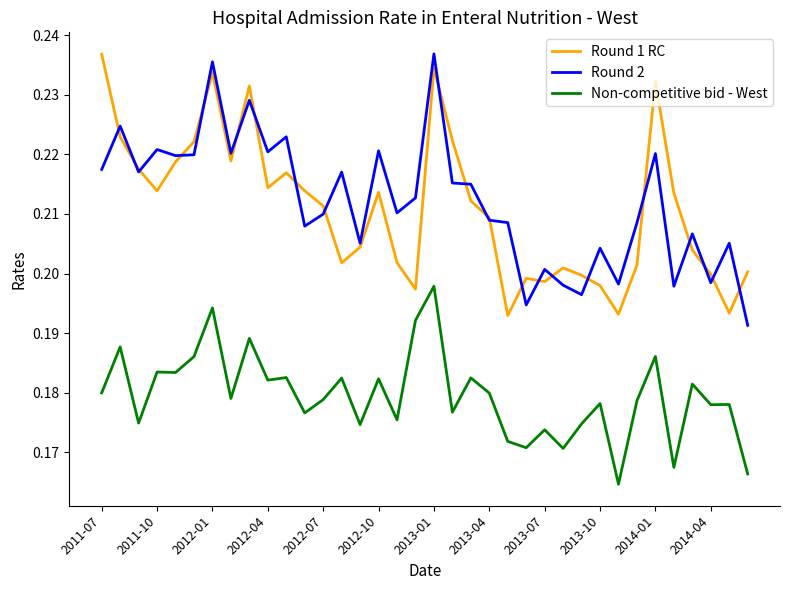

True or false: Round 2 and Non-competitive bid - West cross at least once.

False